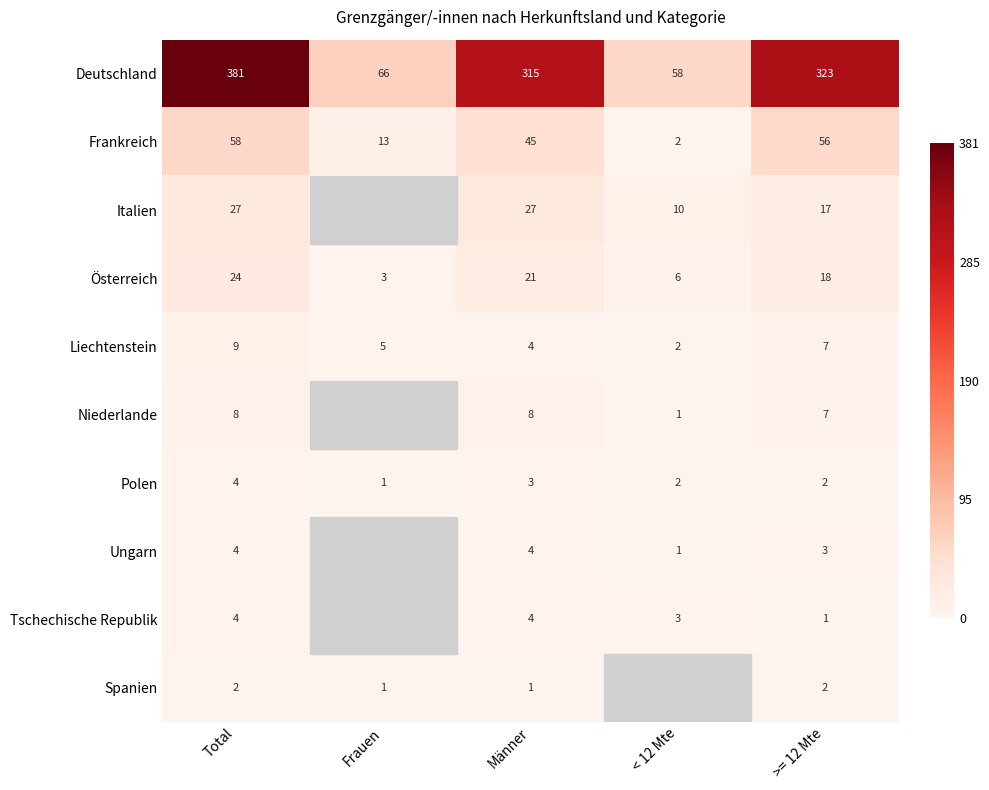

What is the spread (max minus min) of values at Männer?

314